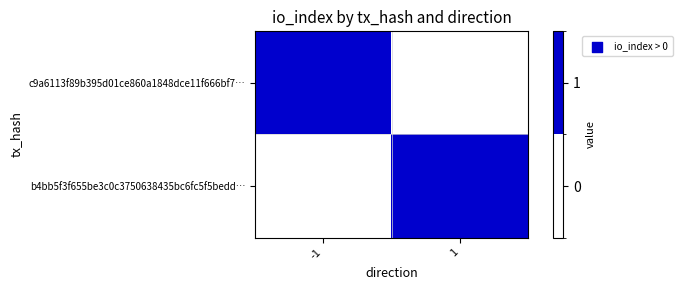

Reading left to right, list all the values displayed in this chart.

c9a6113f89b395d01ce860a1848dce11f666bf7…: -1=1	1=0
b4bb5f3f655be3c0c3750638435bc6fc5f5bedd…: -1=0	1=1